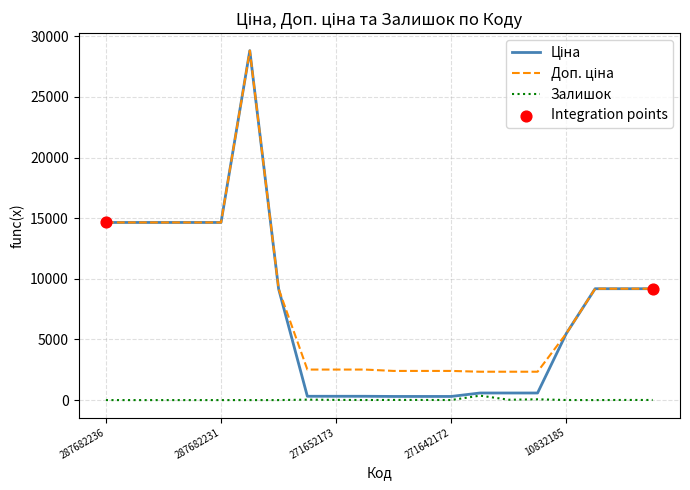

Which series has the largest total across all categories?

Доп. ціна